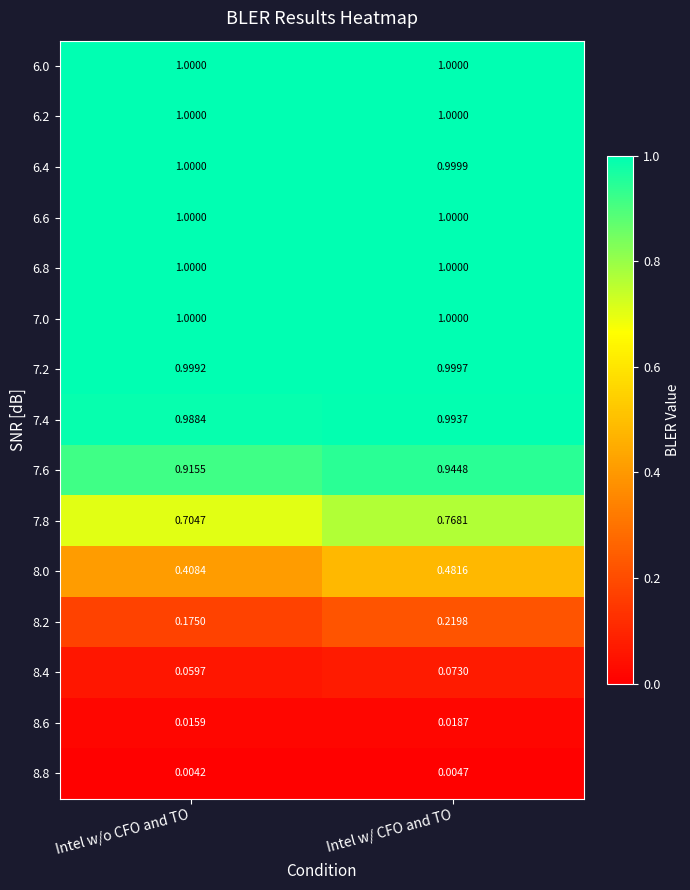

At which category is the sum across all series the highest?

Intel w/ CFO and TO